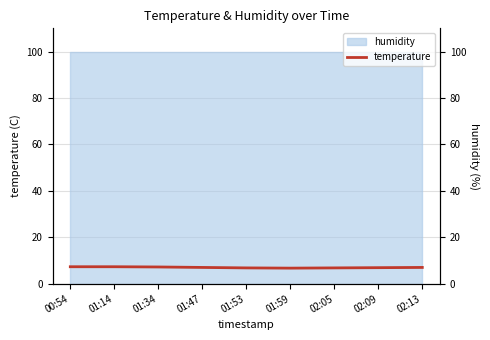

How many data points are above 7?

3